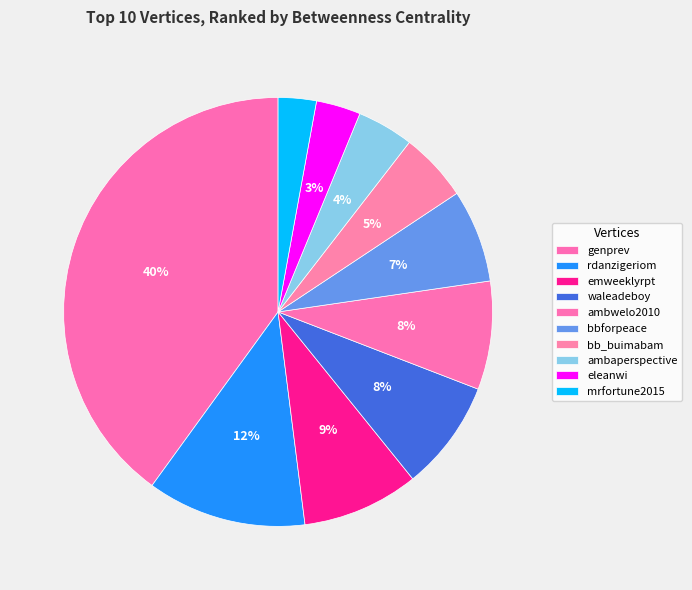

How many slices are in this pie chart?

10